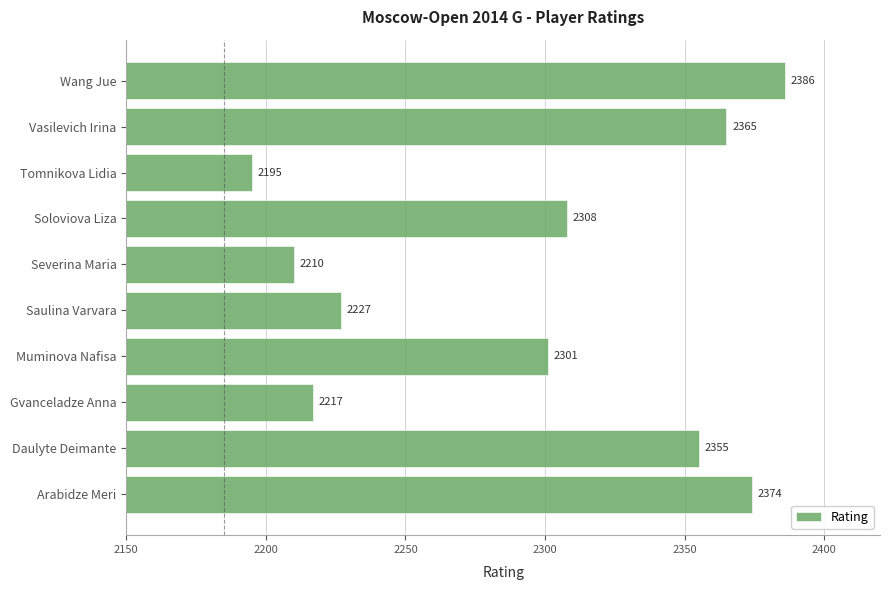

List the labels in order of value, smallest first.

Tomnikova Lidia, Severina Maria, Gvanceladze Anna, Saulina Varvara, Muminova Nafisa, Soloviova Liza, Daulyte Deimante, Vasilevich Irina, Arabidze Meri, Wang Jue